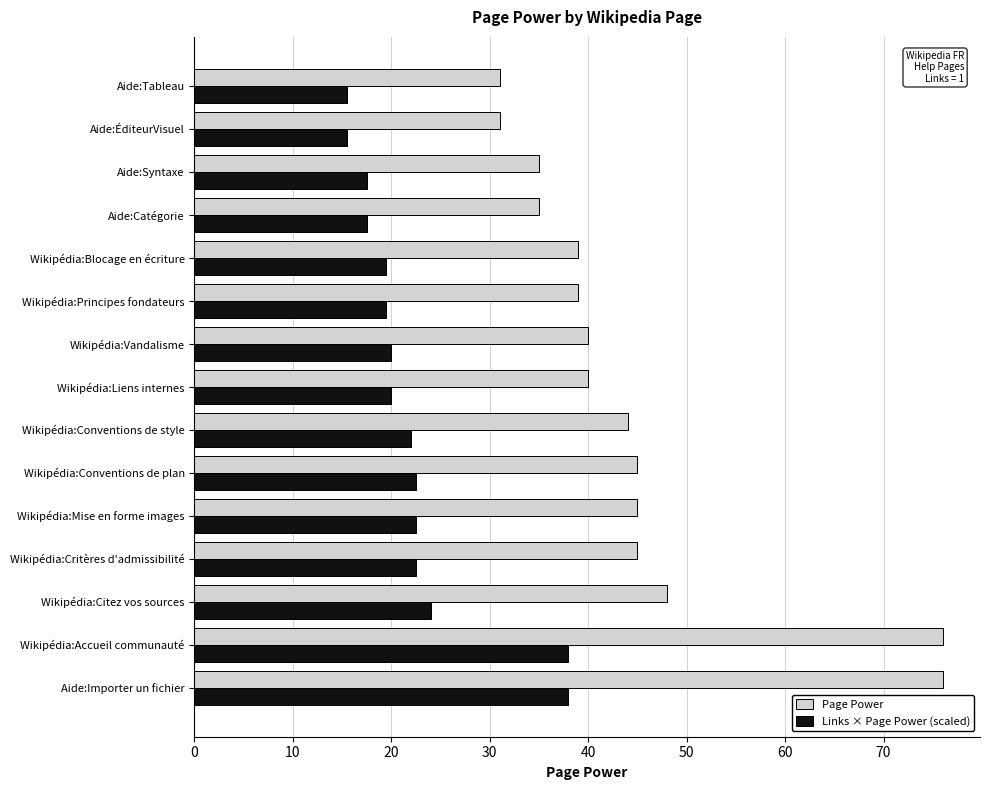

Between Aide:Importer un fichier and Wikipédia:Conventions de plan, which series saw the biggest shift?

Page Power